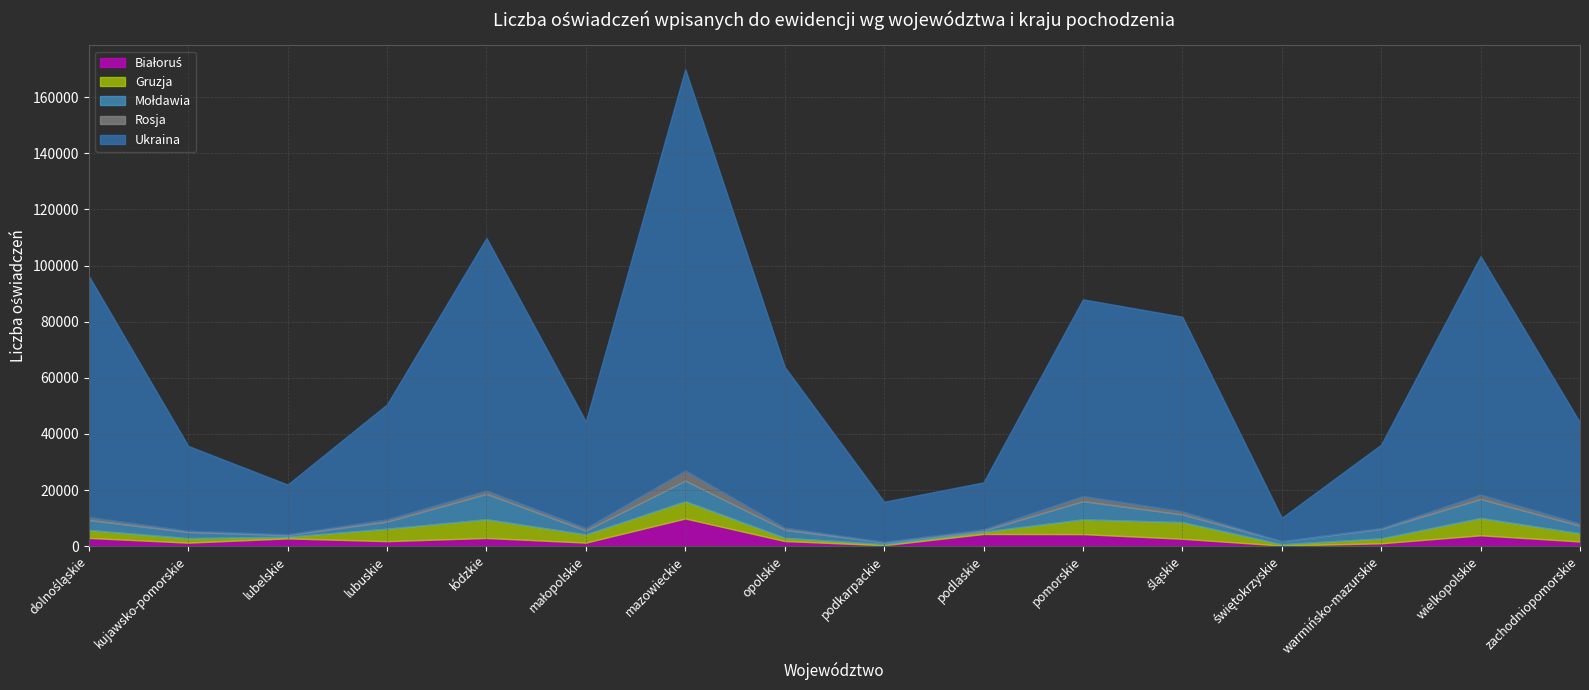

Which series ends up on top after the final intersection of Białoruś and Mołdawia?

Mołdawia